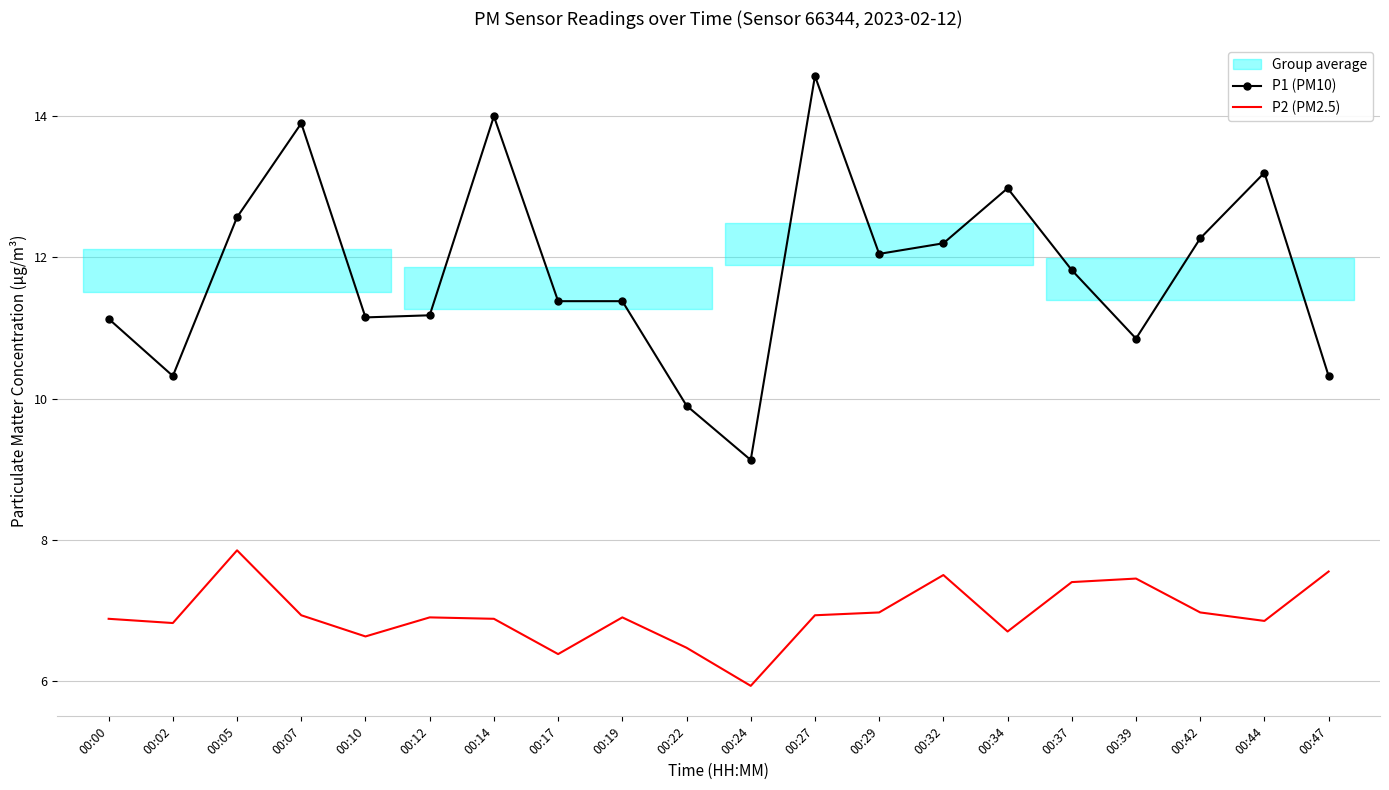

Where is the first local minimum for P1 (PM10)?

00:02